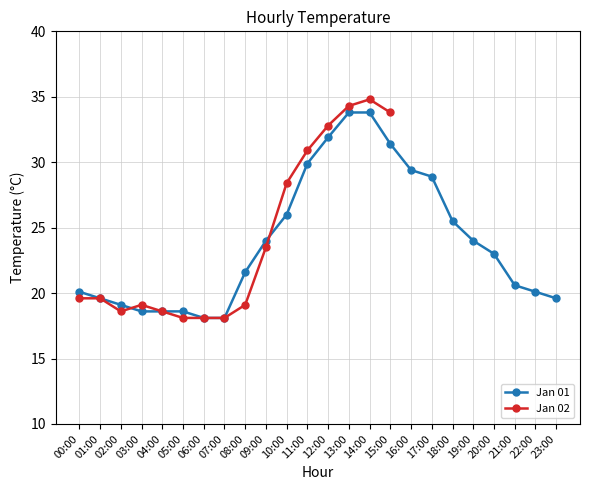

What is the value of the Jan 01 point at the 24th from the left?

19.6